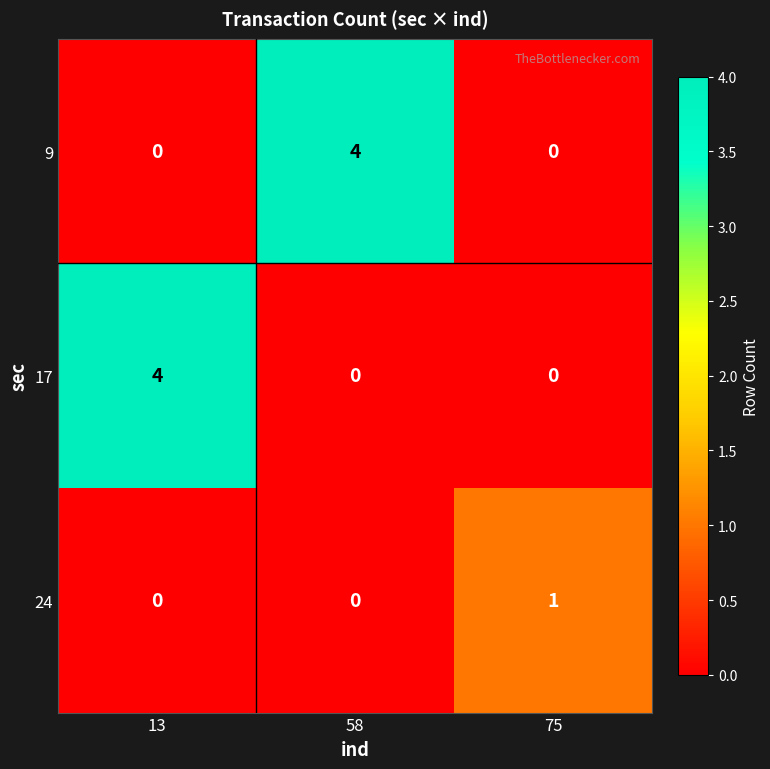

Is it true that 17 equals 2 at 58?

False